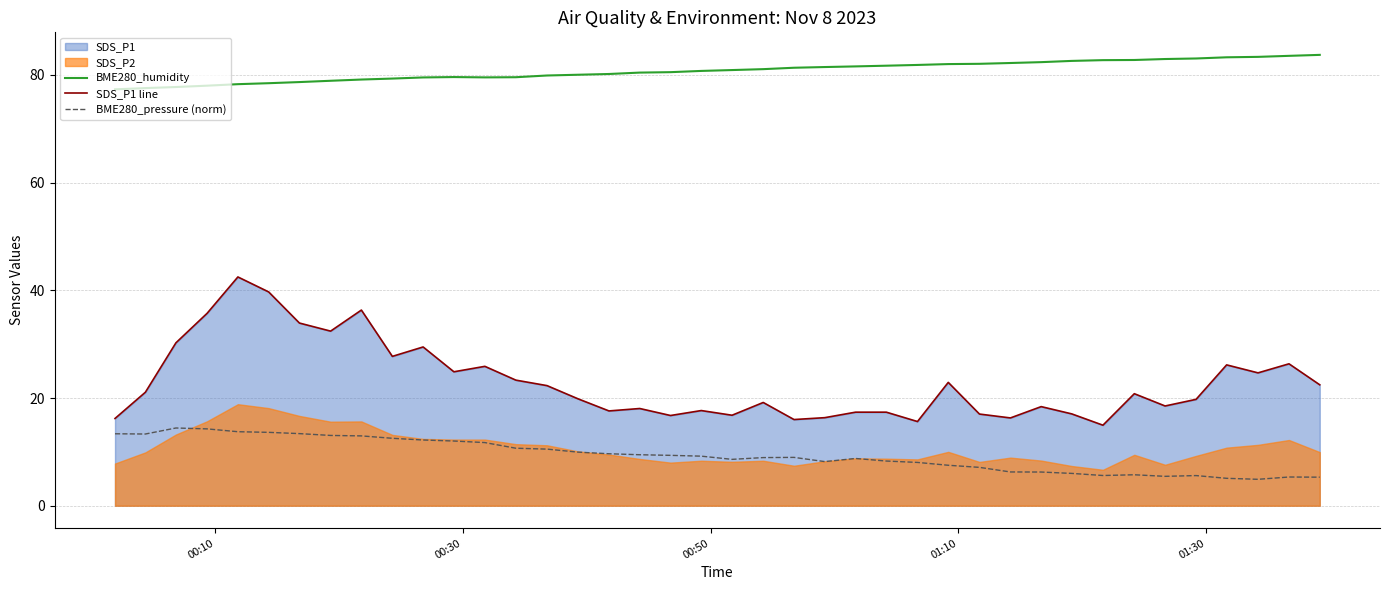

True or false: BME280_humidity and SDS_P1 line intersect in this chart.

False